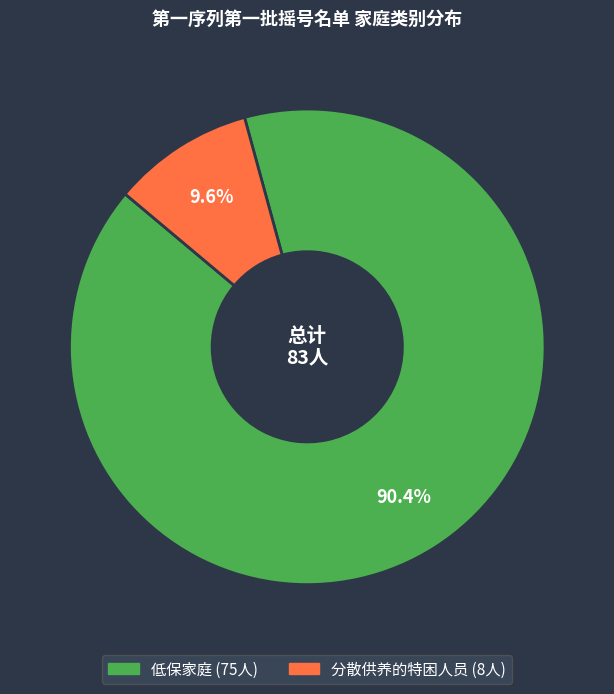

Combined, what portion of the pie is 分散供养的特困人员 and 低保家庭?

100.0%